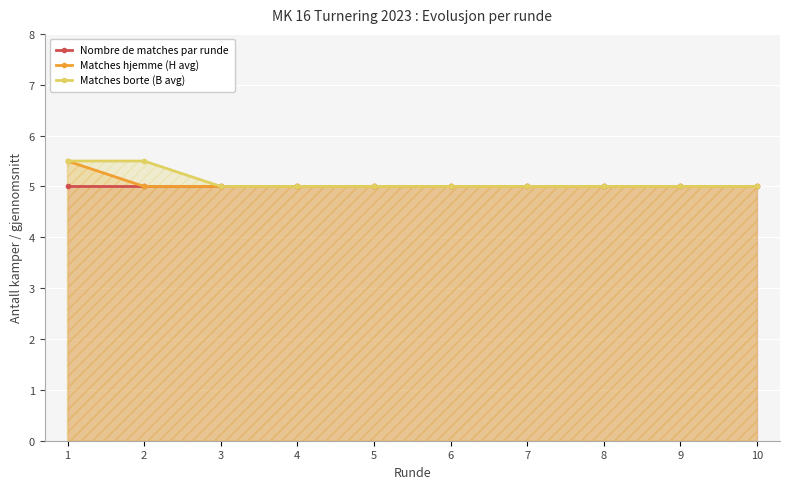

Reading left to right, extract all data points from this chart.

Nombre de matches par runde: 1=5.0	2=5.0	3=5.0	4=5.0	5=5.0	6=5.0	7=5.0	8=5.0	9=5.0	10=5.0
Matches hjemme (H avg): 1=5.5	2=5.0	3=5.0	4=5.0	5=5.0	6=5.0	7=5.0	8=5.0	9=5.0	10=5.0
Matches borte (B avg): 1=5.5	2=5.5	3=5.0	4=5.0	5=5.0	6=5.0	7=5.0	8=5.0	9=5.0	10=5.0